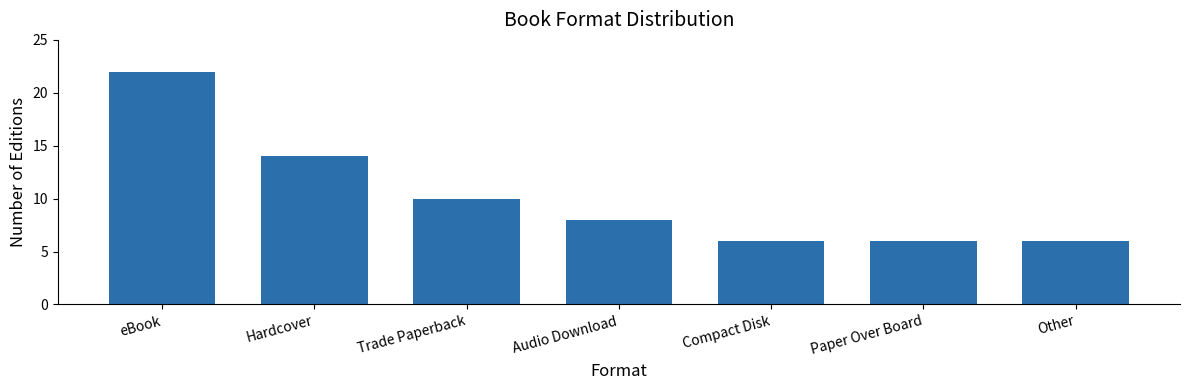

What is the change in value from Trade Paperback to Audio Download?

-2